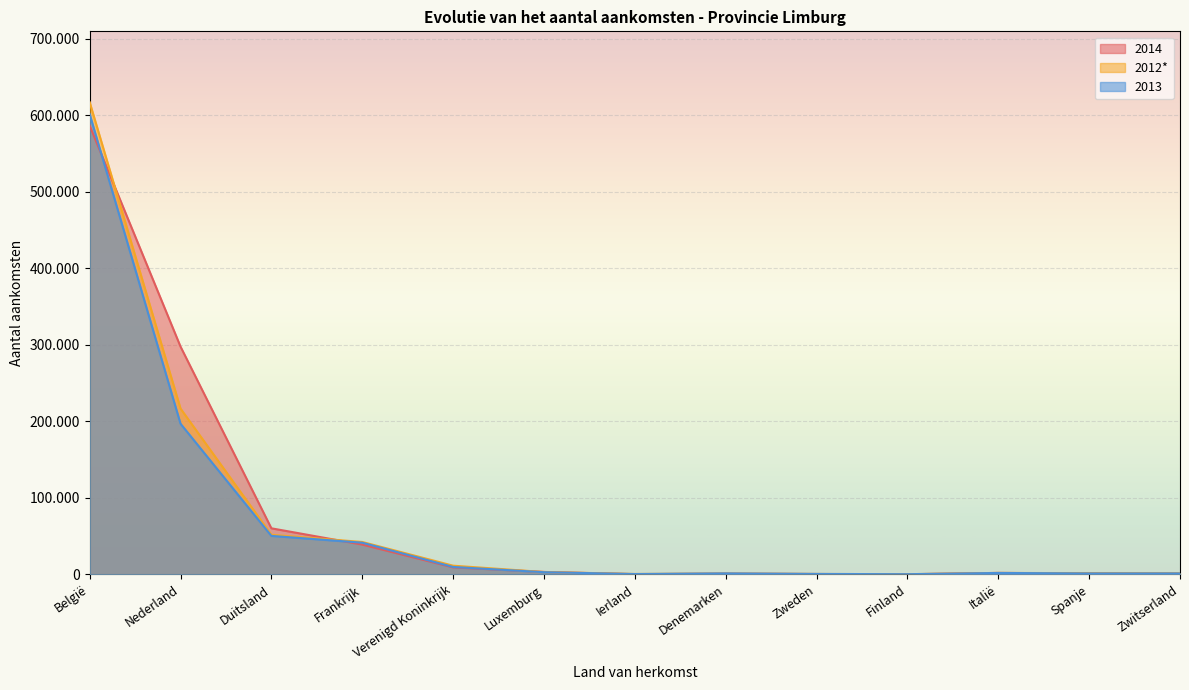

What is the difference between the highest and lowest values at Luxemburg?

346